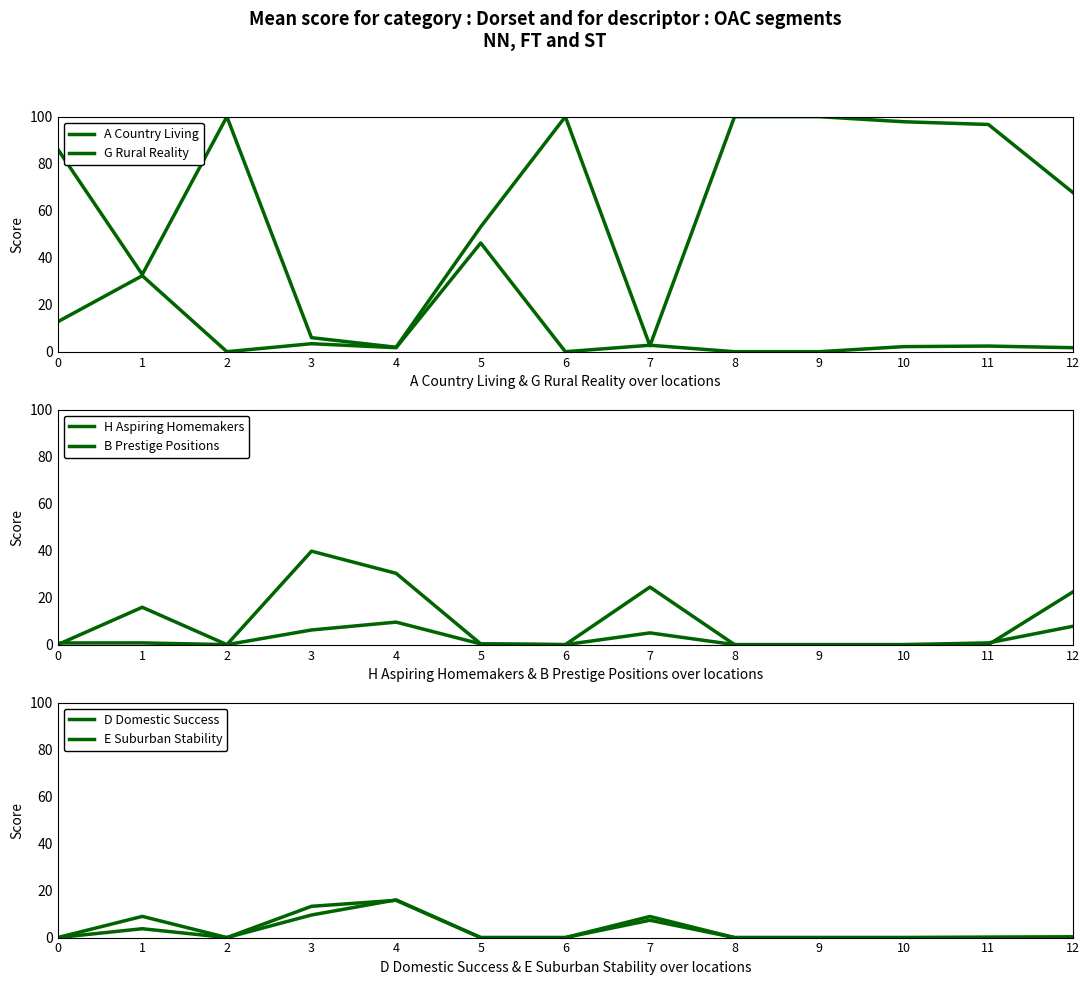

What is the greatest value displayed?

100.0